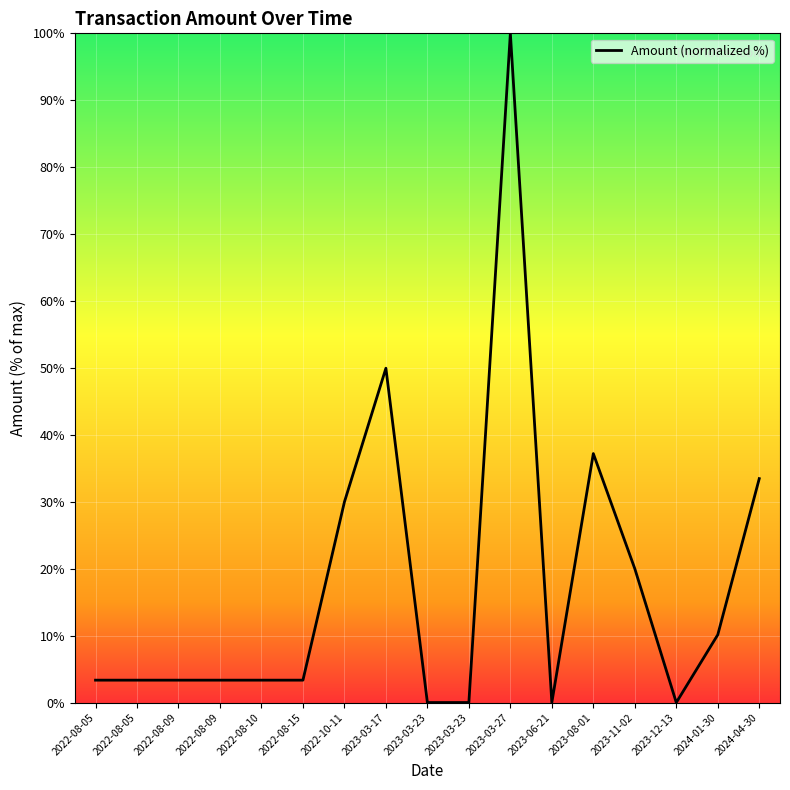

What is the maximum value shown in the chart?

100.0